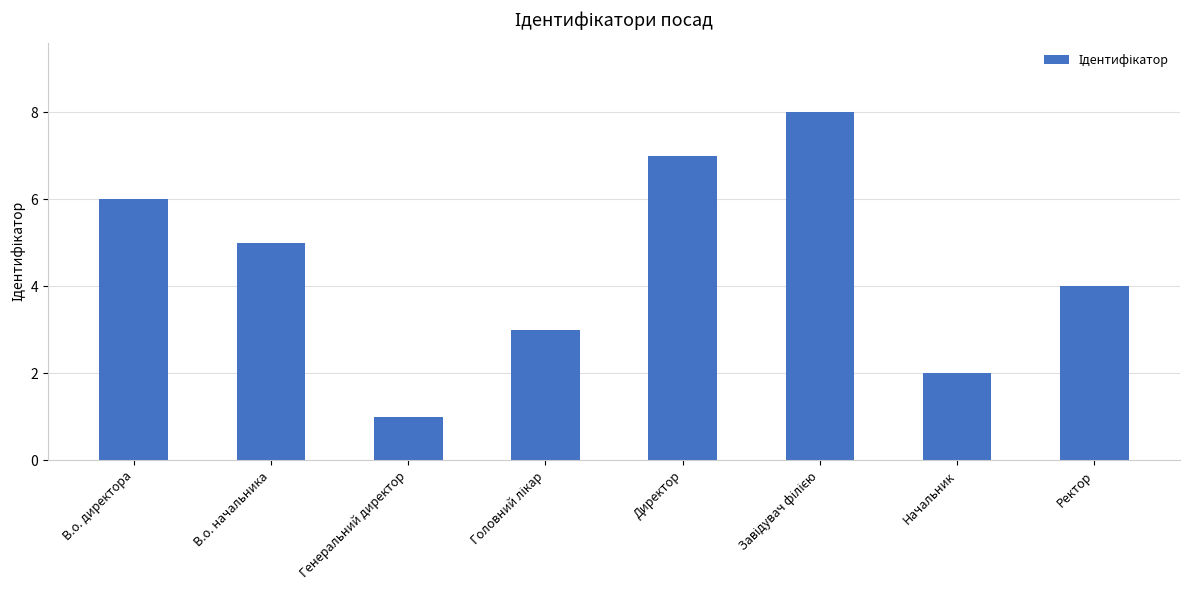

Which label corresponds to the smallest value in the chart?

Генеральний директор